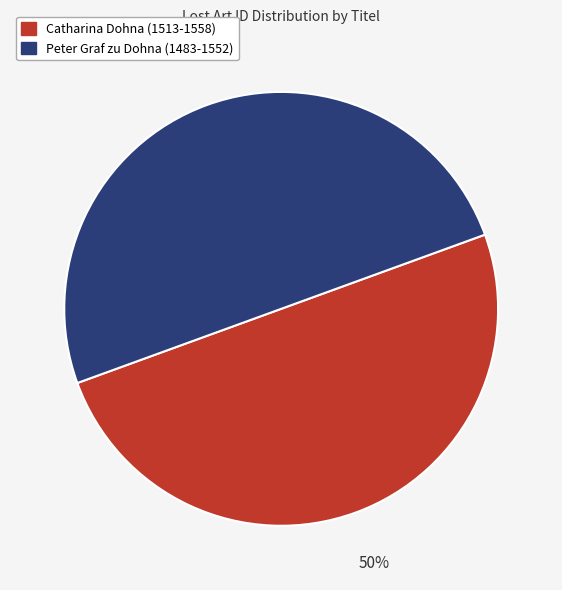

To the nearest percent, what is the combined percentage of Catharina Dohna (1513-1558) and Peter Graf zu Dohna (1483-1552)?

100%